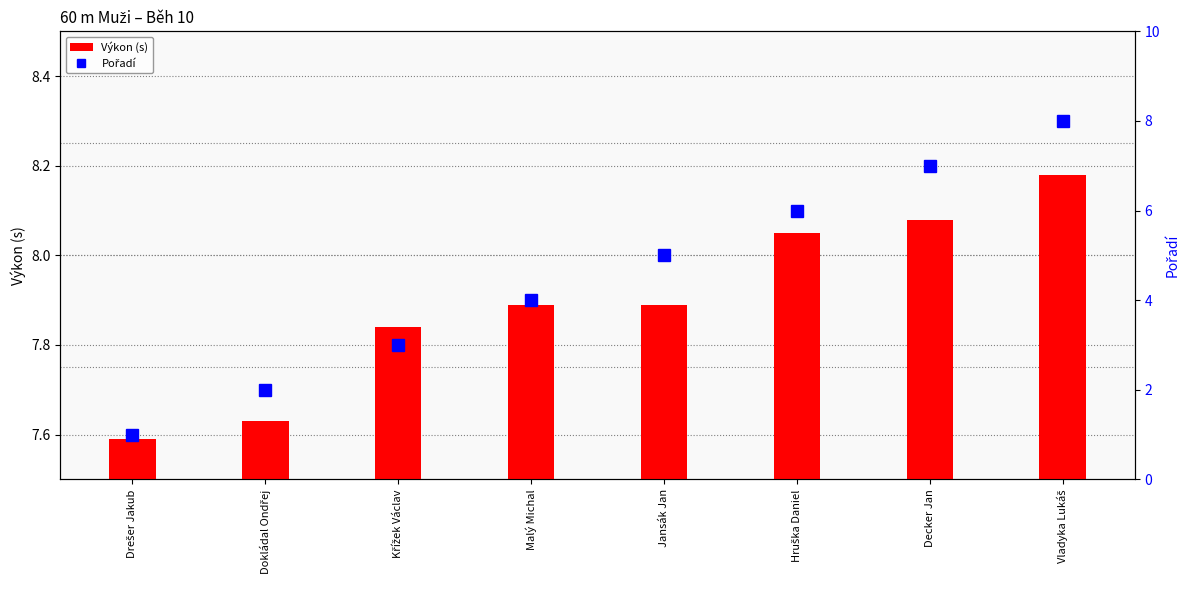

Rank the series by their maximum value, from highest to lowest.

Výkon (s), Pořadí